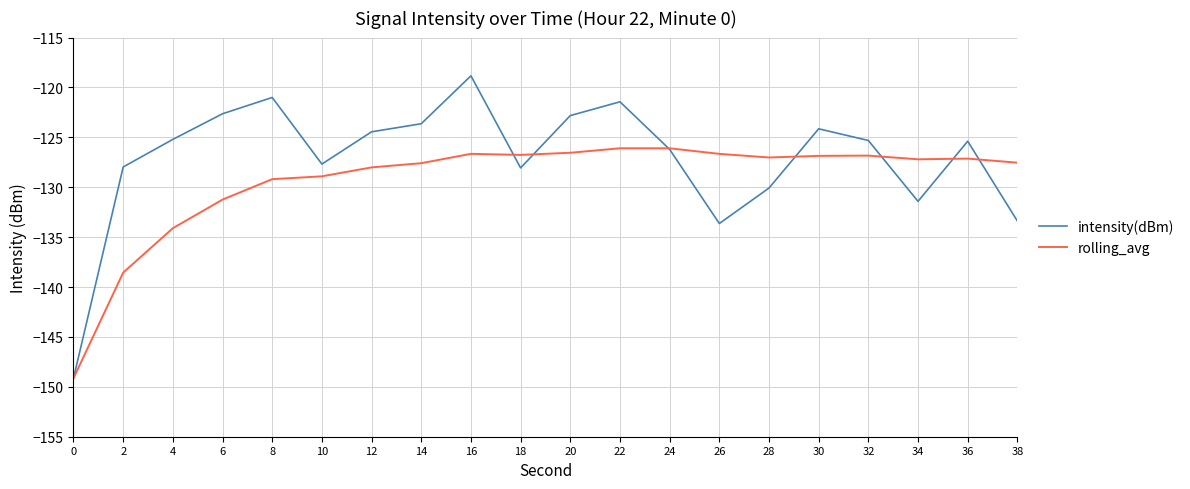

Rank the series by their average value, from highest to lowest.

intensity(dBm), rolling_avg